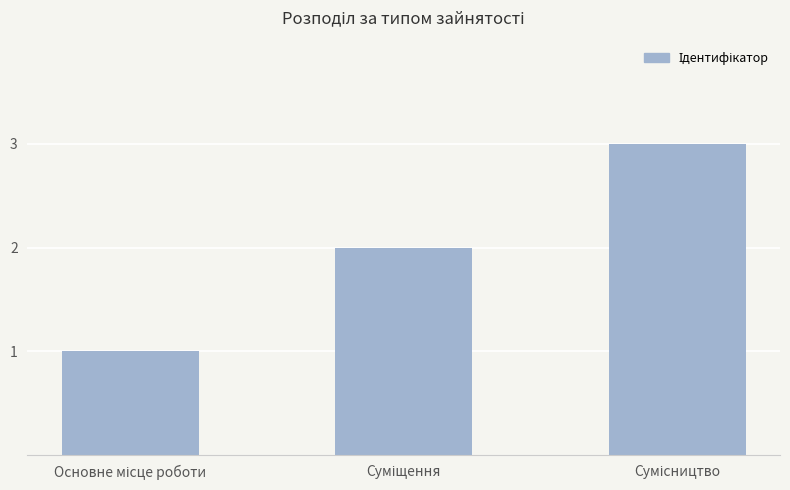

Count the values in the range 1 to 3.

3